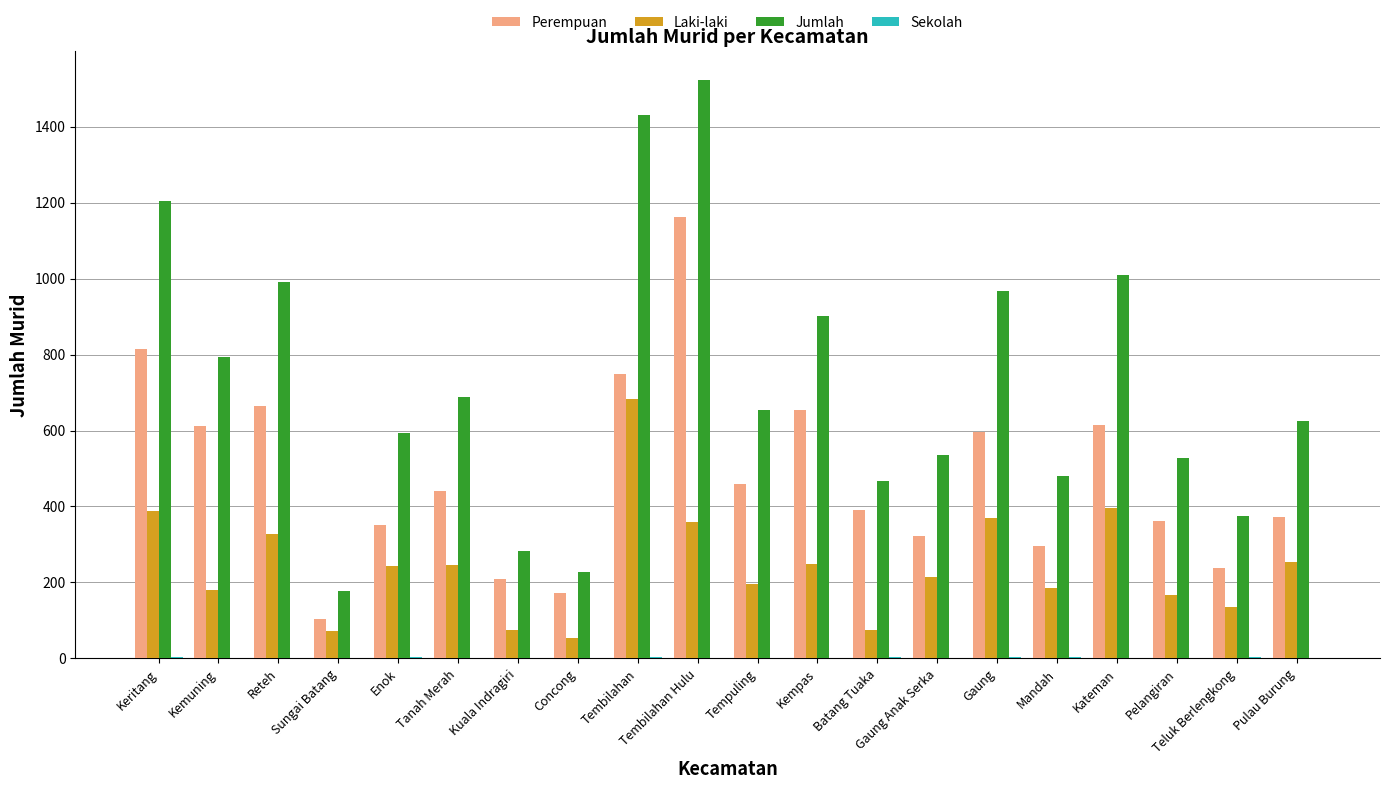

The Jumlah series shows 654 at Tempuling. True or false?

True